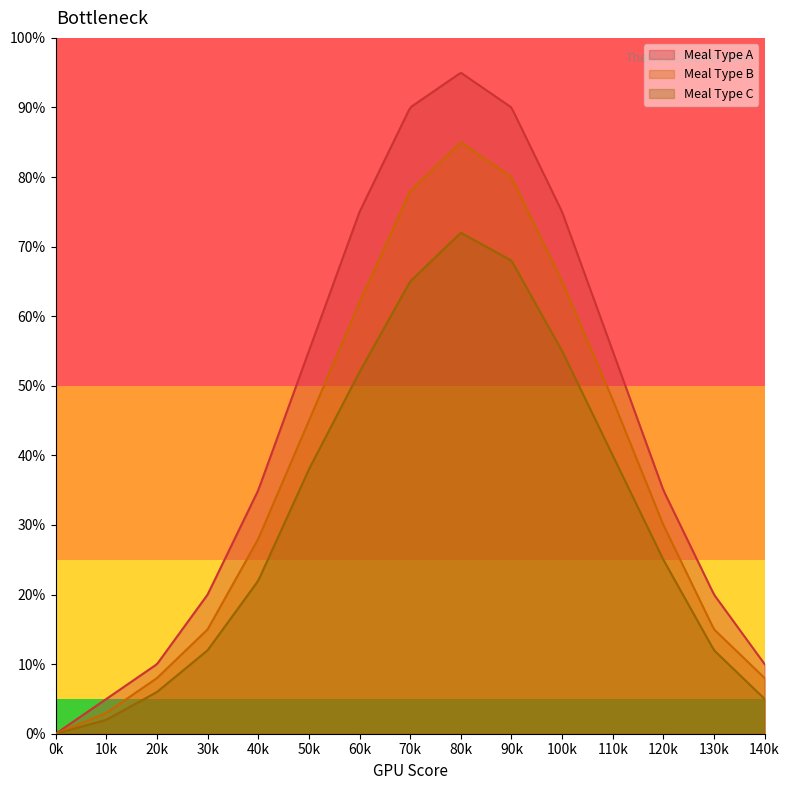

What are all the series names shown in the legend?

Meal Type A, Meal Type B, Meal Type C